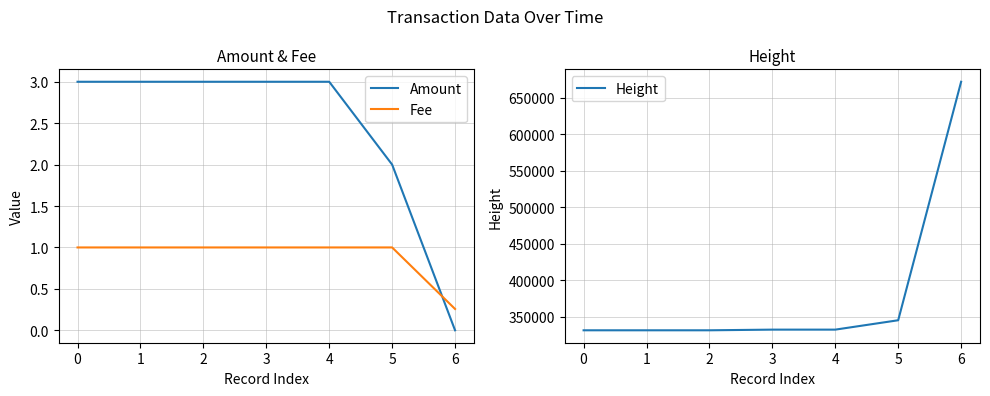

Is the value of Fee at 2 greater than the value of Amount at 1?

No